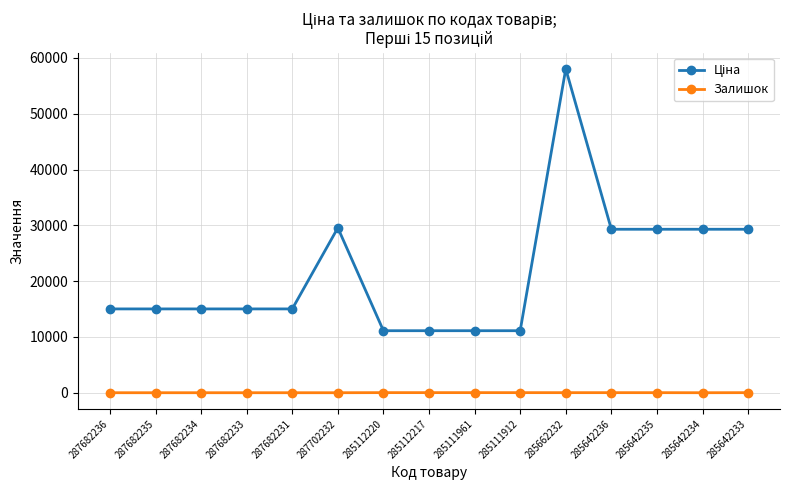

At which category is the sum across all series the highest?

285662232